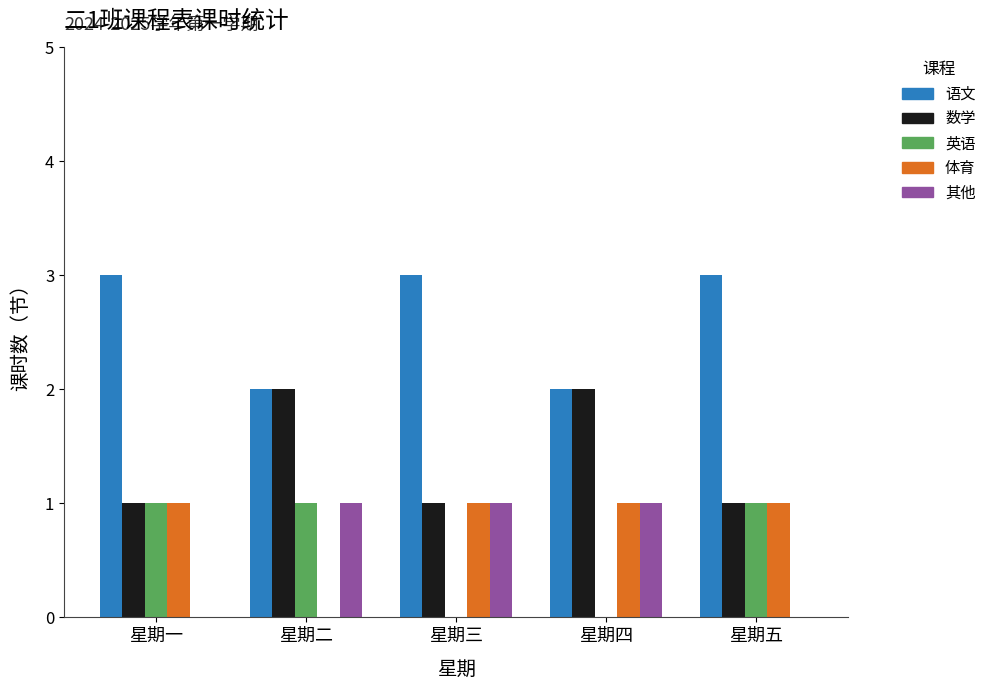

What is the maximum value shown in the chart?

3